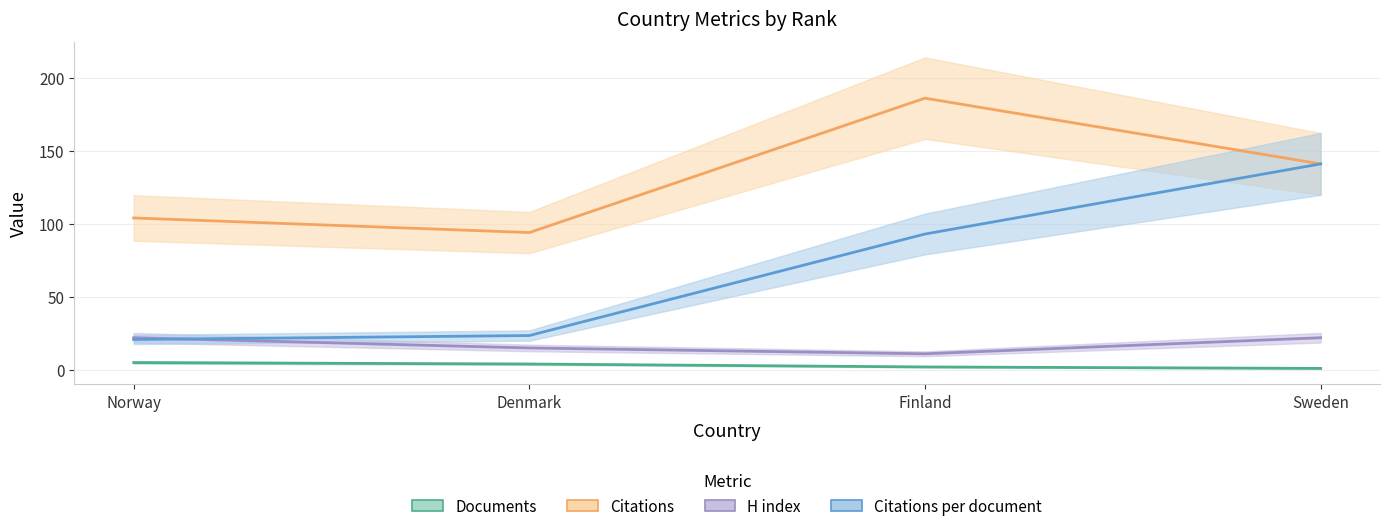

Which series changed the most between Finland and Sweden?

Citations per document